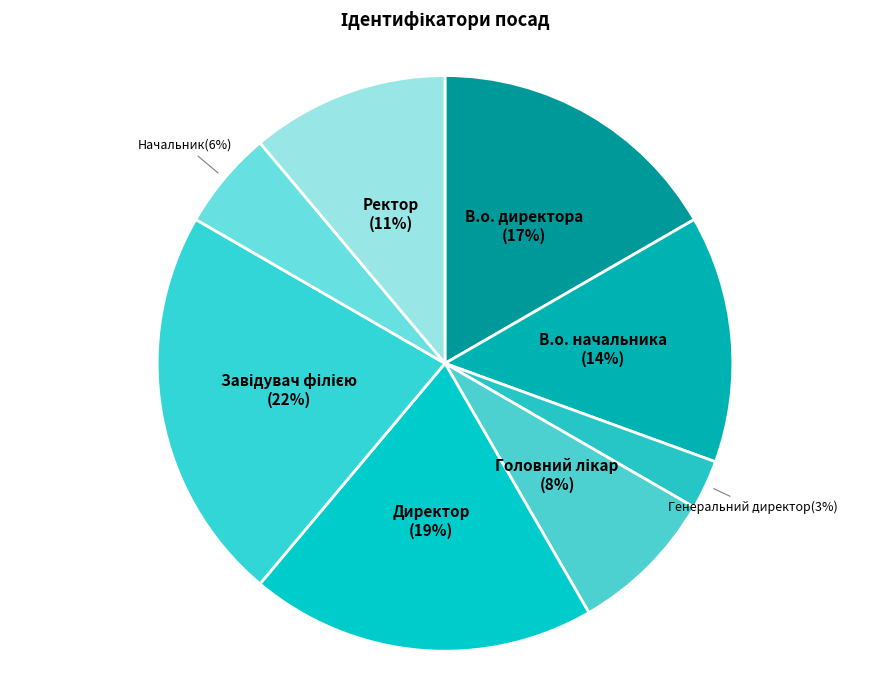

To the nearest percent, what is the average slice percentage?

12%